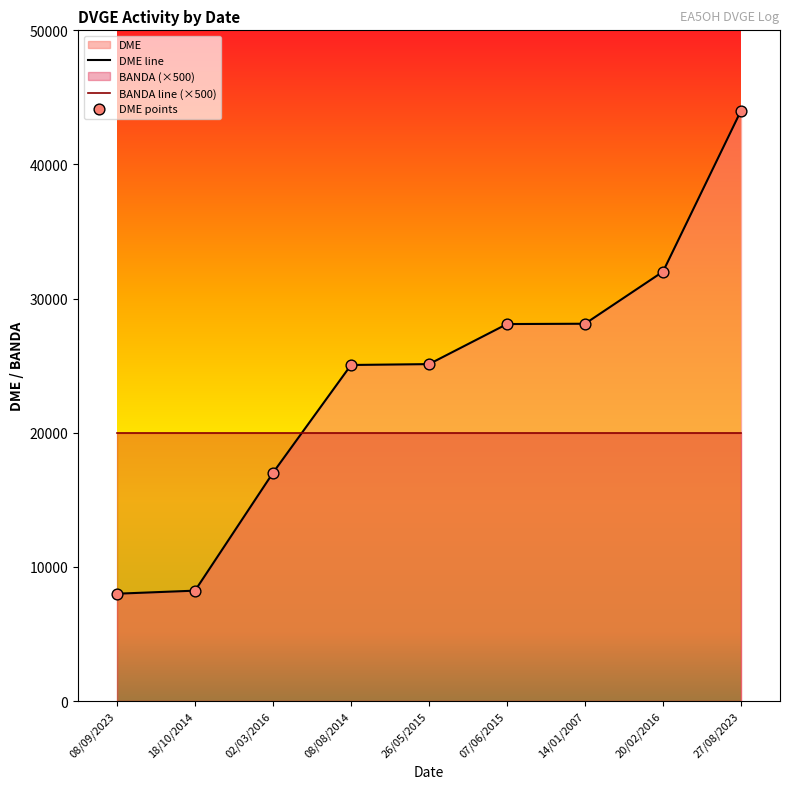

What is the change in value from 08/08/2014 to 27/08/2023?

+18954